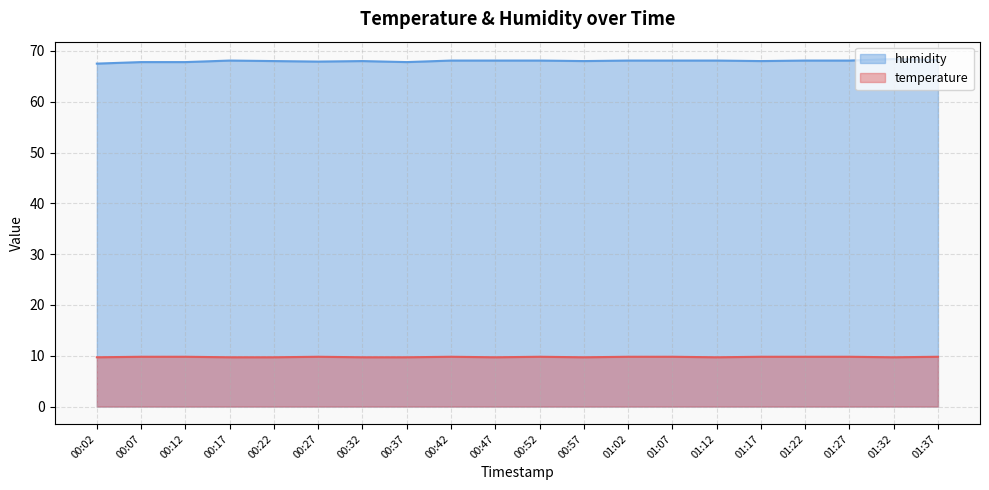

What is the value of the temperature point at the 18th from the left?

9.8